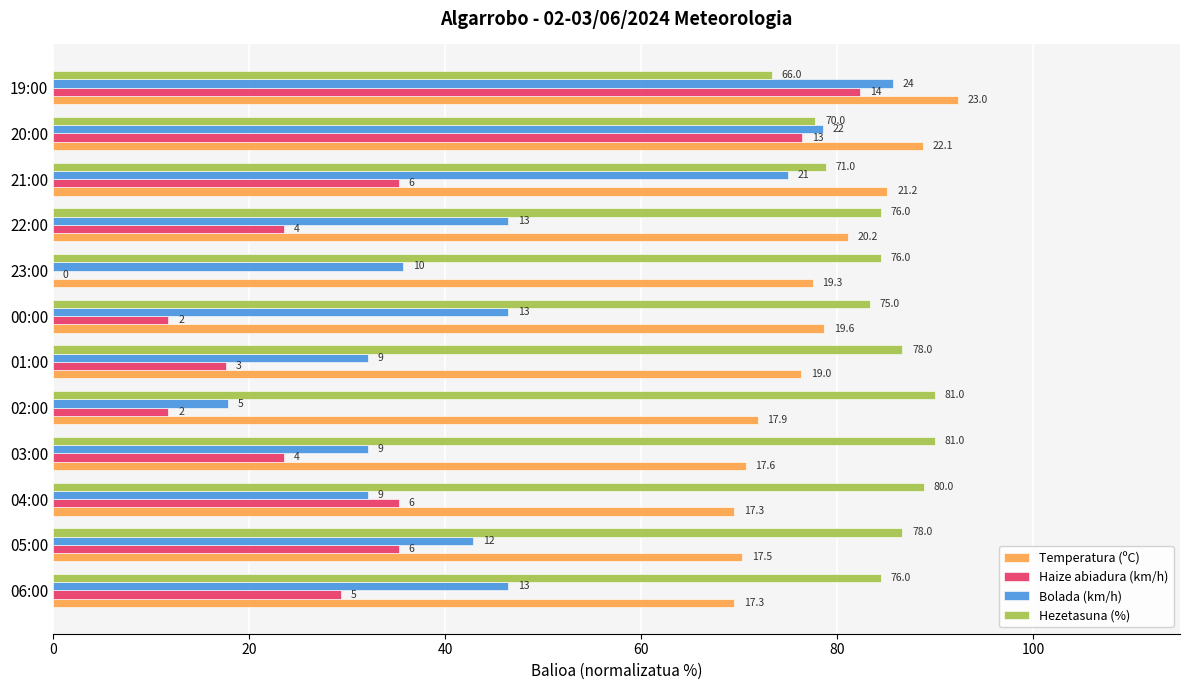

Reading left to right, transcribe all the data shown in this chart.

Temperatura (ºC): 69.5	70.3	69.5	70.7	71.9	76.3	78.7	77.5	81.1	85.1	88.8	92.4
Haize abiadura (km/h): 29.4	35.3	35.3	23.5	11.8	17.6	11.8	0.0	23.5	35.3	76.5	82.4
Bolada (km/h): 46.4	42.9	32.1	32.1	17.9	32.1	46.4	35.7	46.4	75.0	78.6	85.7
Hezetasuna (%): 84.4	86.7	88.9	90.0	90.0	86.7	83.3	84.4	84.4	78.9	77.8	73.3